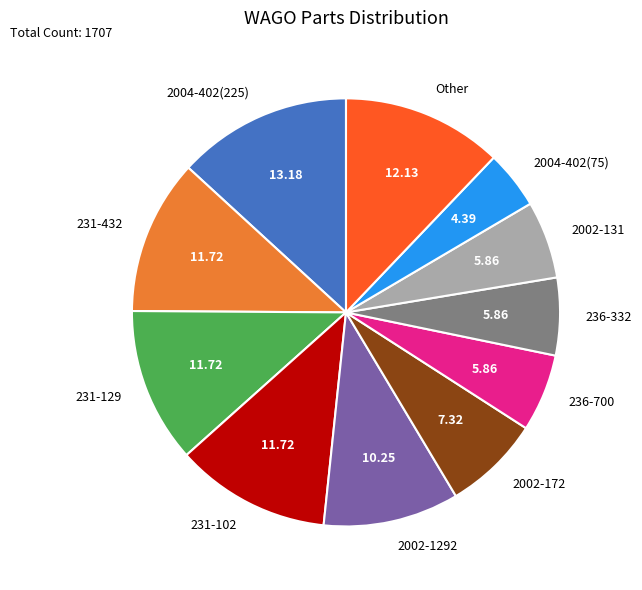

Which has a higher value, 236-700 or Other?

Other